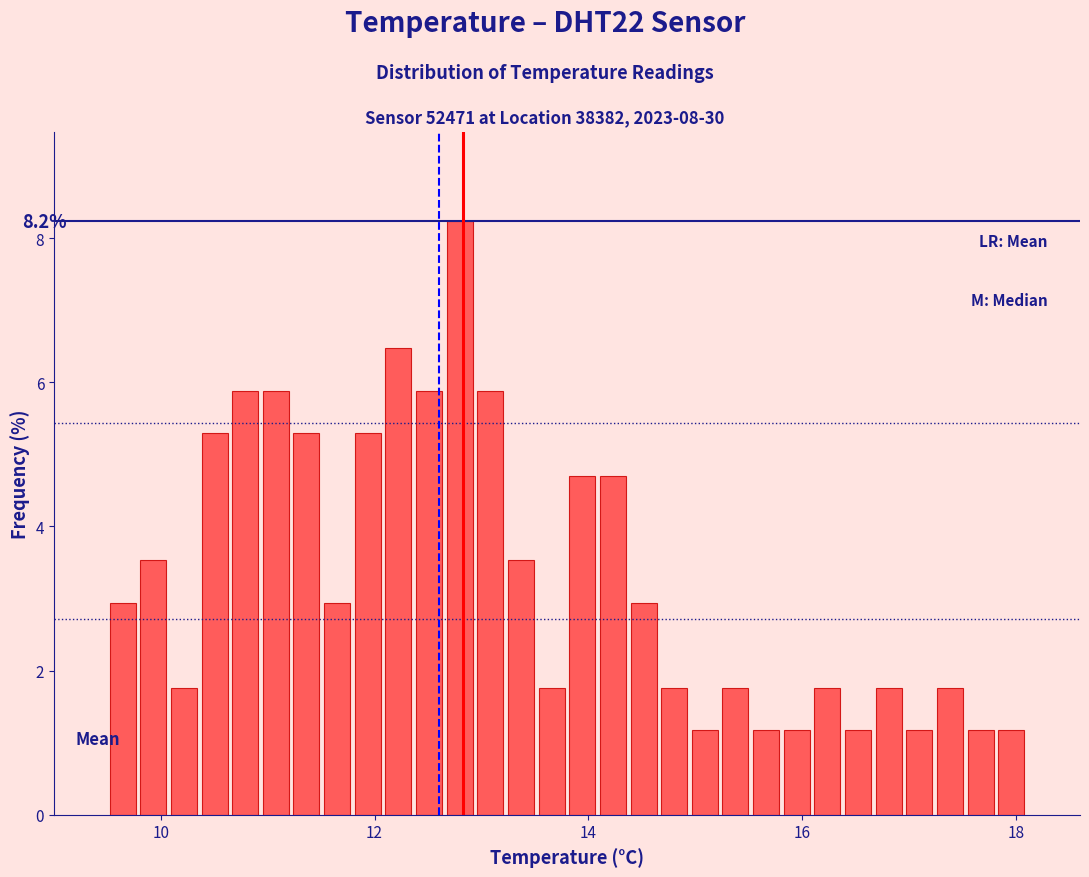

Read against the x-axis, roughly where is the centre of the tallest bar?

12.8